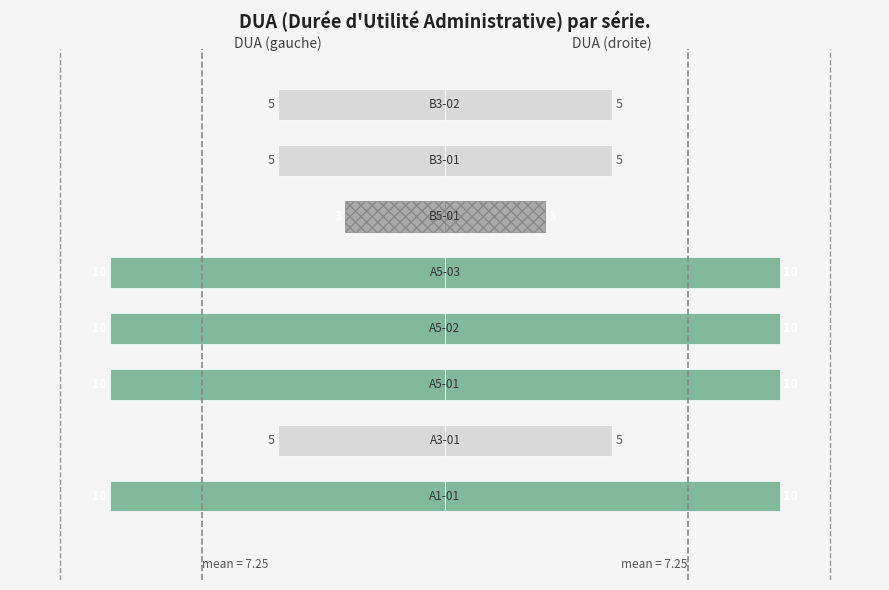

What is the maximum value shown in the chart?

10